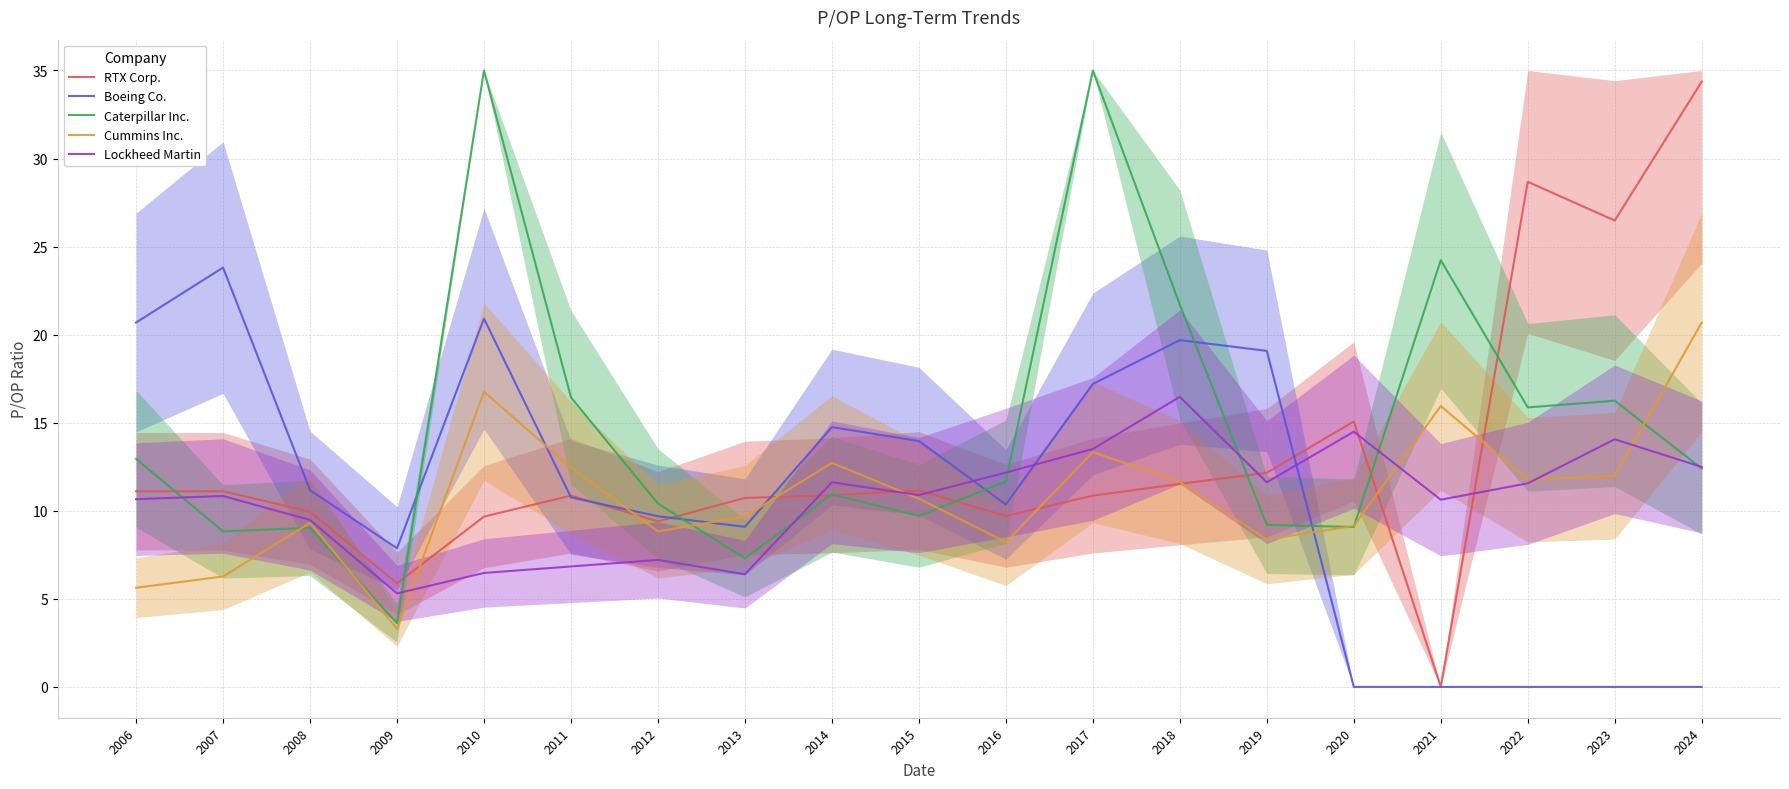

Reading right to left, list all the values displayed in this chart.

RTX Corp.: 2024=34.4	2023=26.5	2022=28.7	2021=0.0	2020=15.1	2019=12.2	2018=11.5	2017=10.9	2016=9.7	2015=11.2	2014=10.9	2013=10.7	2012=9.4	2011=10.9	2010=9.7	2009=5.9	2008=9.9	2007=11.1	2006=11.1
Boeing Co.: 2024=0.0	2023=0.0	2022=0.0	2021=0.0	2020=0.0	2019=19.1	2018=19.7	2017=17.2	2016=10.4	2015=14.0	2014=14.8	2013=9.1	2012=9.7	2011=10.8	2010=20.9	2009=7.9	2008=11.2	2007=23.8	2006=20.7
Caterpillar Inc.: 2024=12.4	2023=16.2	2022=15.9	2021=24.2	2020=9.1	2019=9.2	2018=21.7	2017=35.0	2016=11.7	2015=9.7	2014=10.9	2013=7.3	2012=10.4	2011=16.4	2010=35.0	2009=3.6	2008=9.0	2007=8.8	2006=12.9
Cummins Inc.: 2024=20.7	2023=12.0	2022=11.8	2021=15.9	2020=9.1	2019=8.4	2018=11.6	2017=13.3	2016=8.2	2015=10.7	2014=12.7	2013=9.7	2012=8.8	2011=12.5	2010=16.8	2009=3.3	2008=9.3	2007=6.3	2006=5.6
Lockheed Martin: 2024=12.5	2023=14.1	2022=11.6	2021=10.6	2020=14.5	2019=11.6	2018=16.5	2017=13.5	2016=12.2	2015=10.9	2014=11.6	2013=6.4	2012=7.2	2011=6.8	2010=6.5	2009=5.3	2008=9.5	2007=10.8	2006=10.7